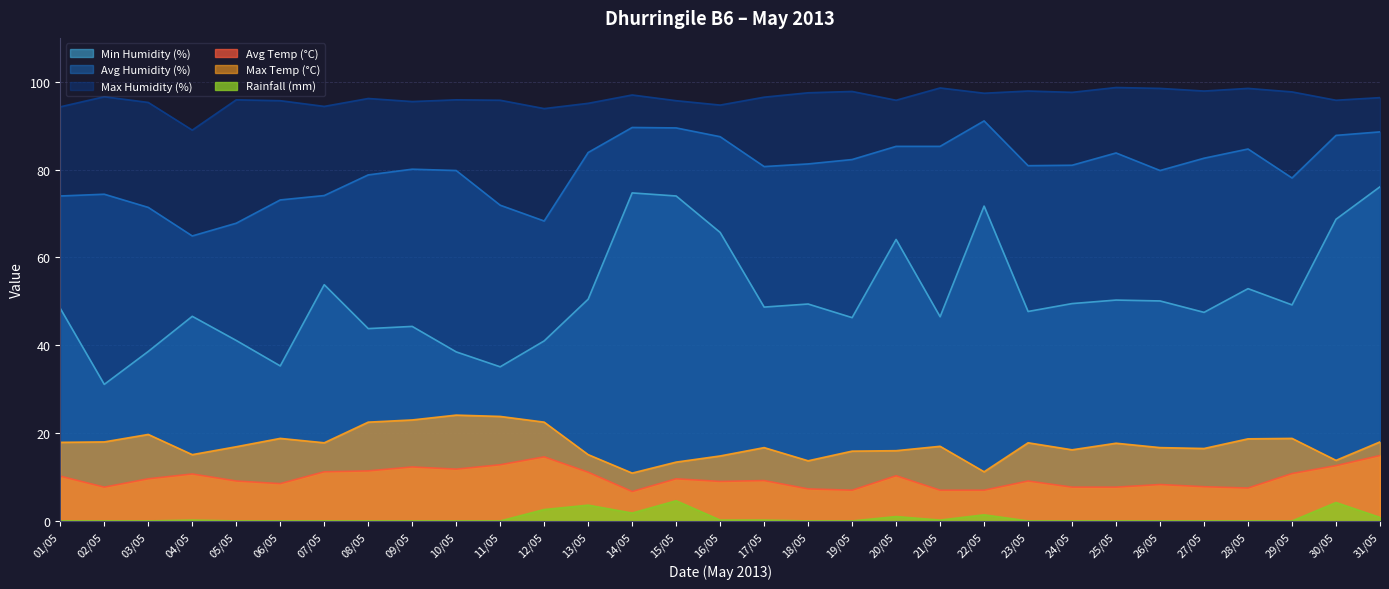

At which label does Avg Temp (°C) reach its peak?

31/05